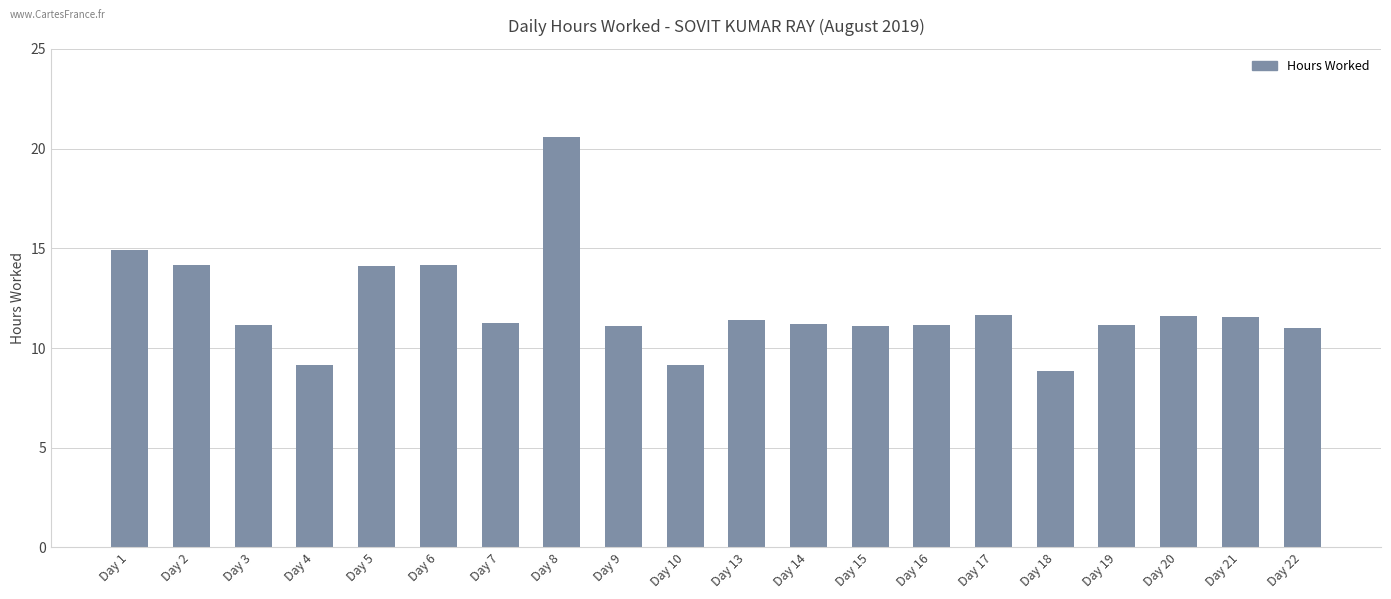

What is the difference between the maximum and second lowest values?

11.4